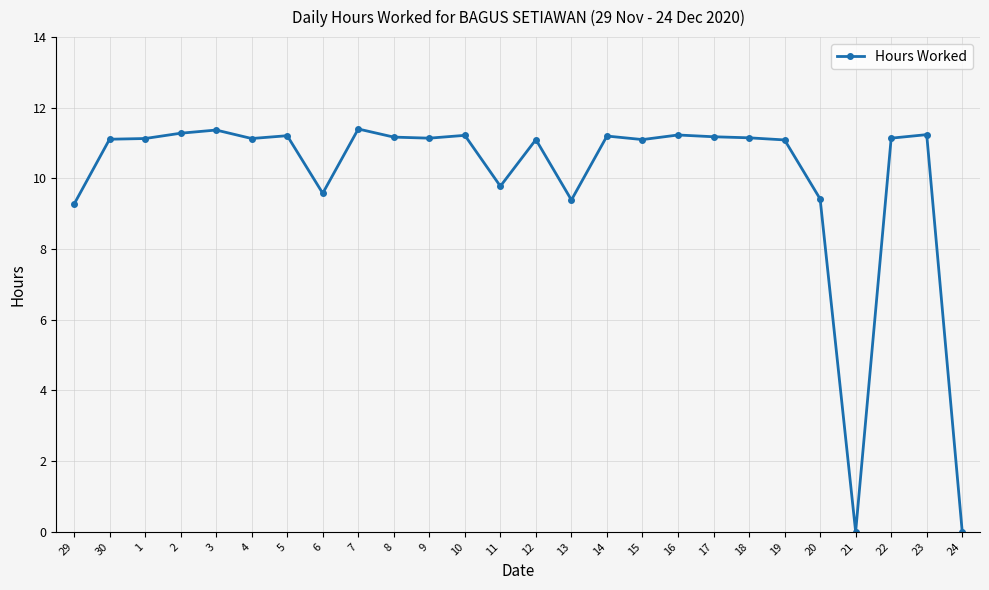

What is the greatest value displayed?

11.4